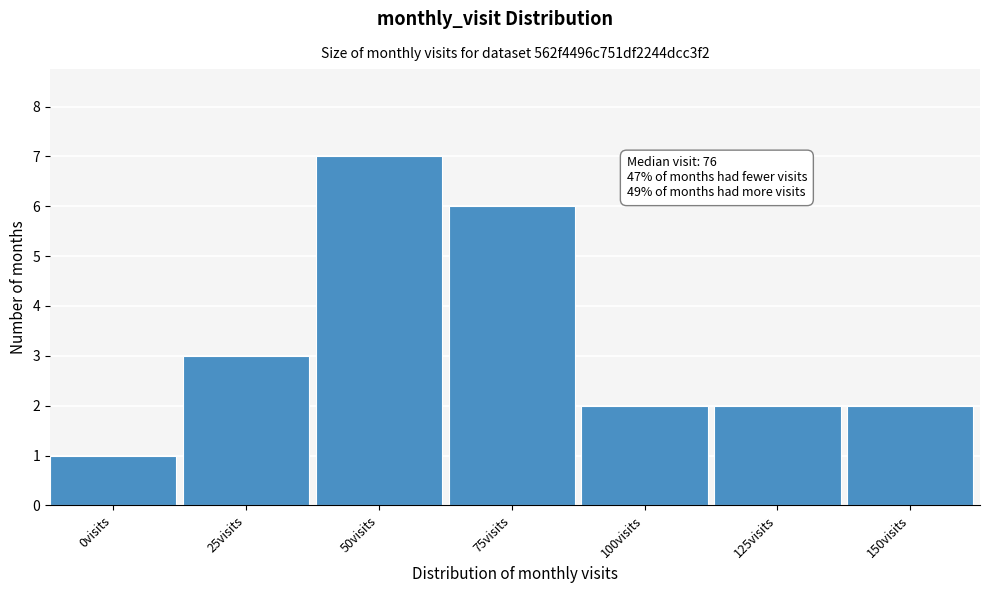

Reading left to right, extract all data points from this chart.

1	3	7	6	2	2	2